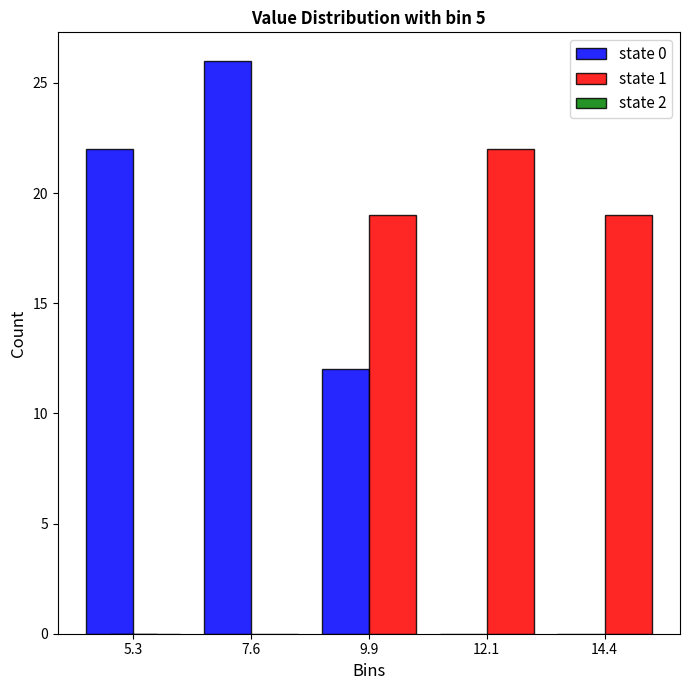

What is the height of the state 1 bar covering 11.0 to 13.5 on the x-axis? Neither the bar edges nor the heights are printed on the chart, so give them approximately, as read against the axes.

22